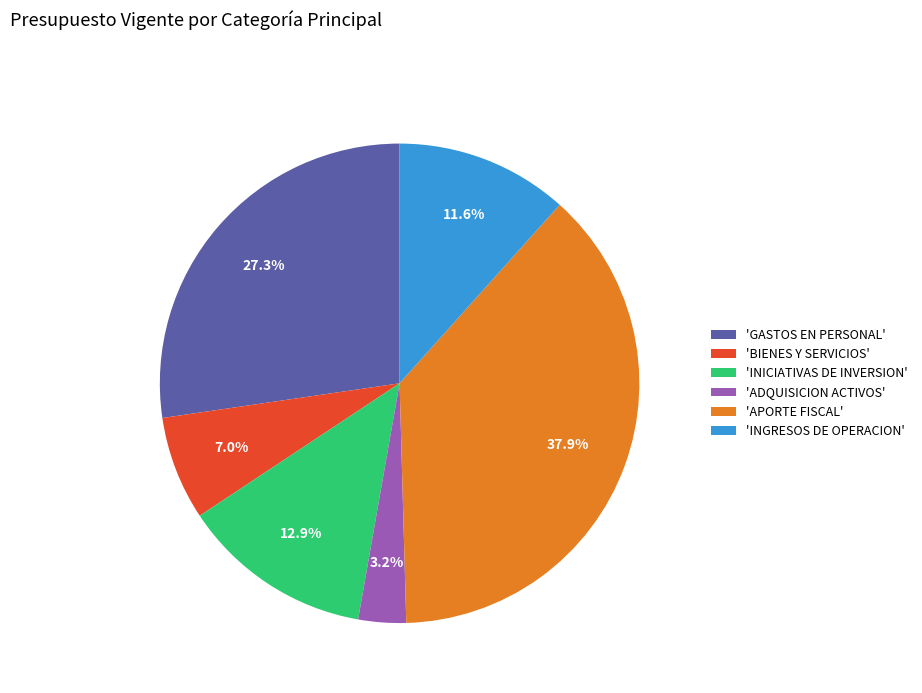

Which category has the biggest portion of the pie?

'APORTE FISCAL'